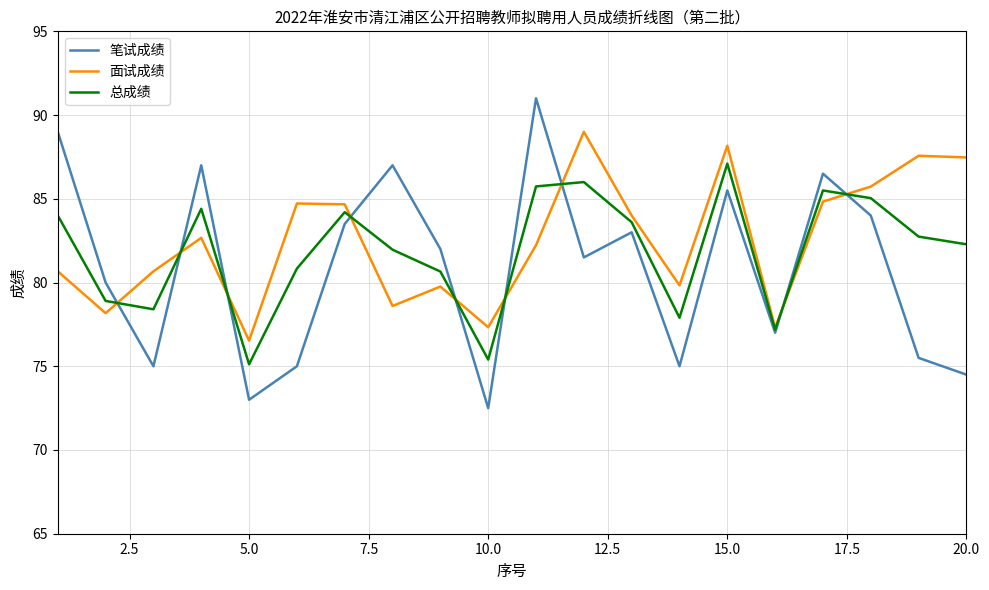

Which series has the widest spread of values?

笔试成绩